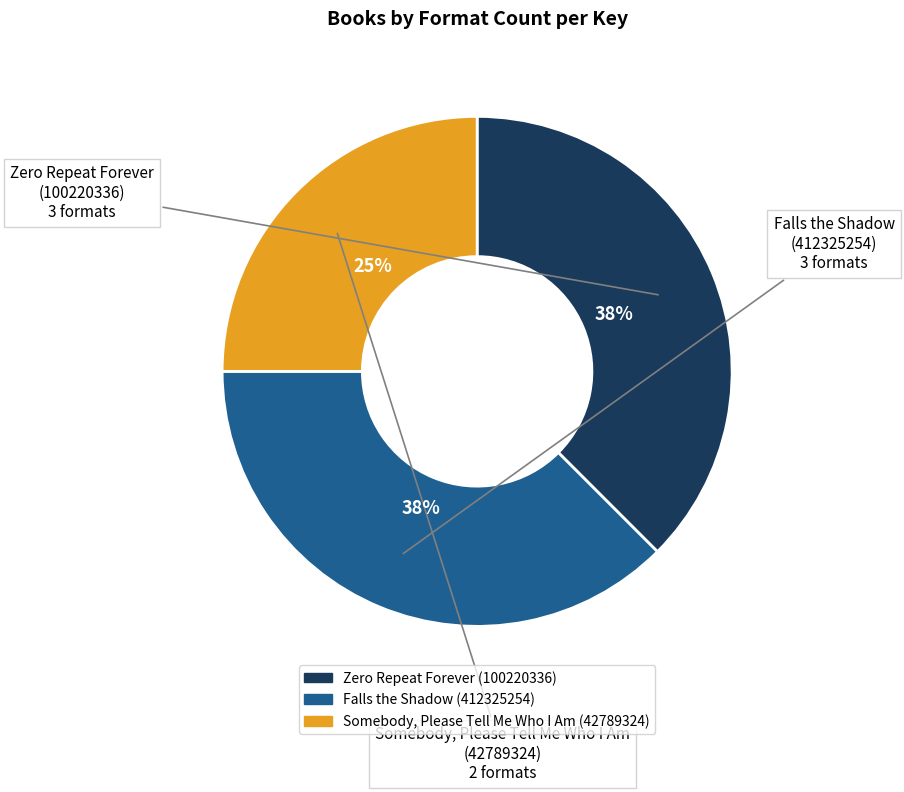

Is there any slice that represents more than half of the pie?

No